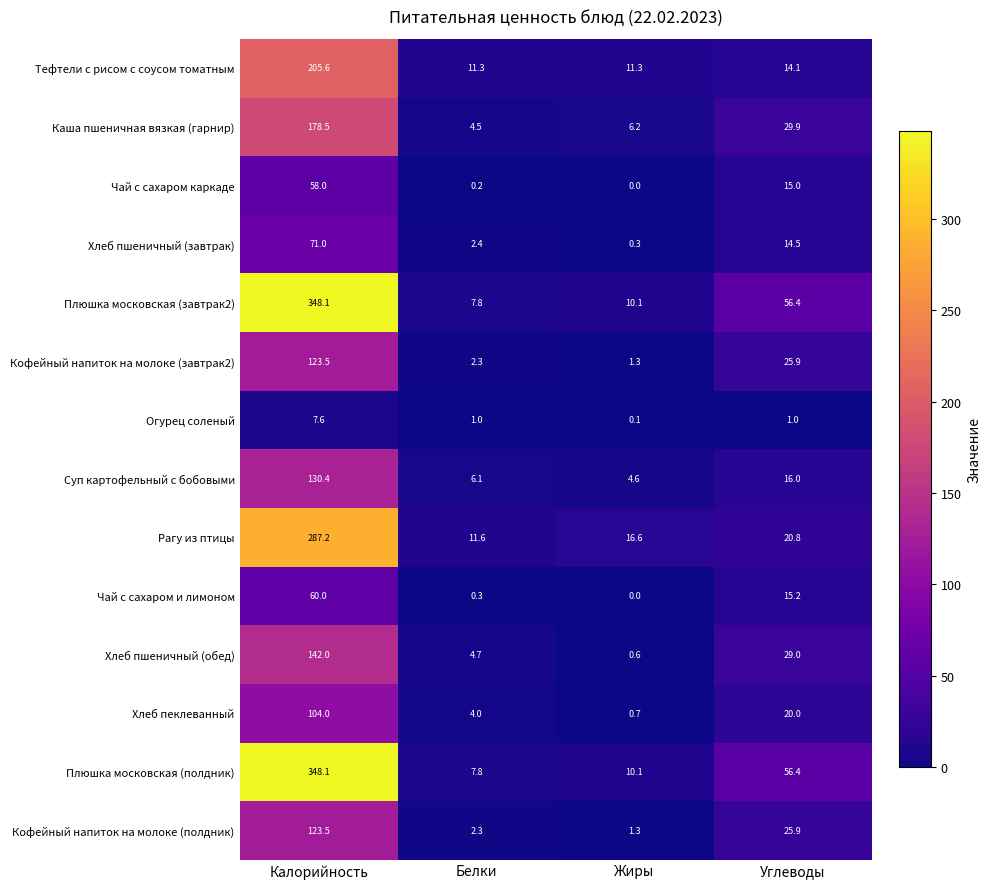

The Суп картофельный с бобовыми series shows 16.0 at Углеводы. True or false?

True